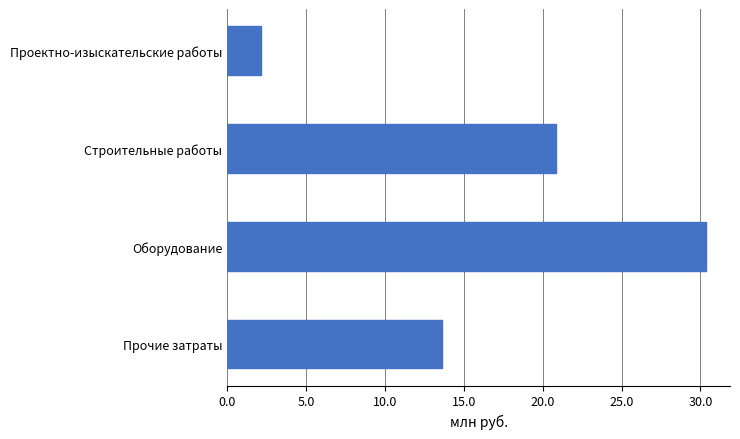

The chart shows a value of 1.0 at Проектно-изыскательские работы. True or false?

False